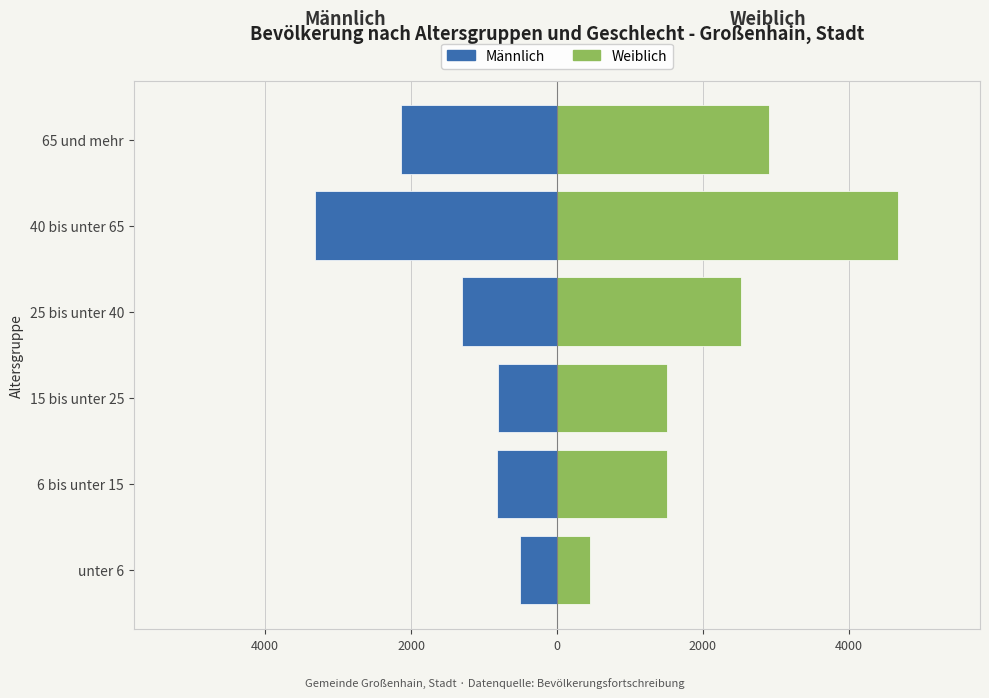

Is it true that Männlich equals -1131 at 15 bis unter 25?

False